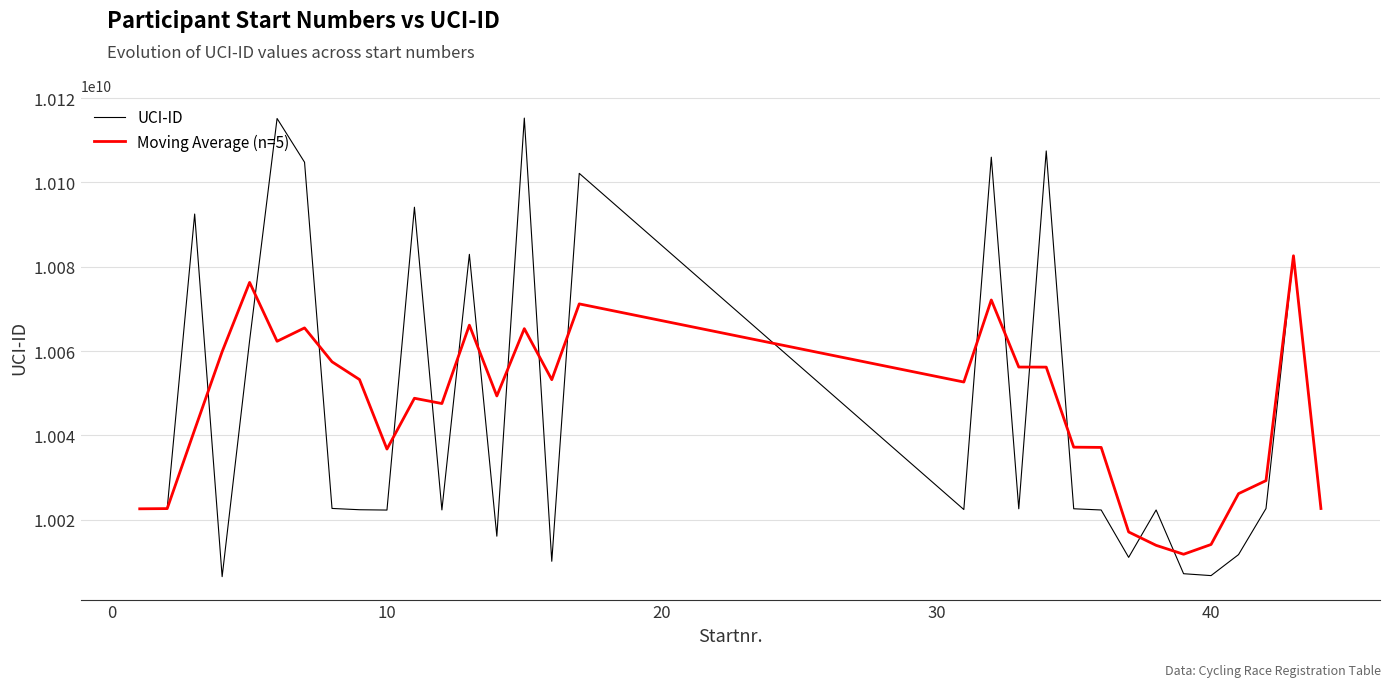

What is the lowest value of the UCI-ID series?

10006478469.0